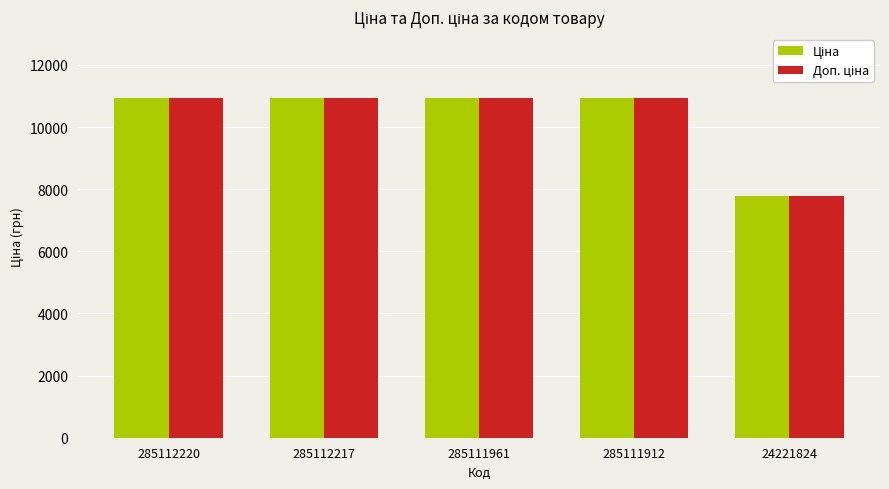

How many distinct data groups are displayed?

2